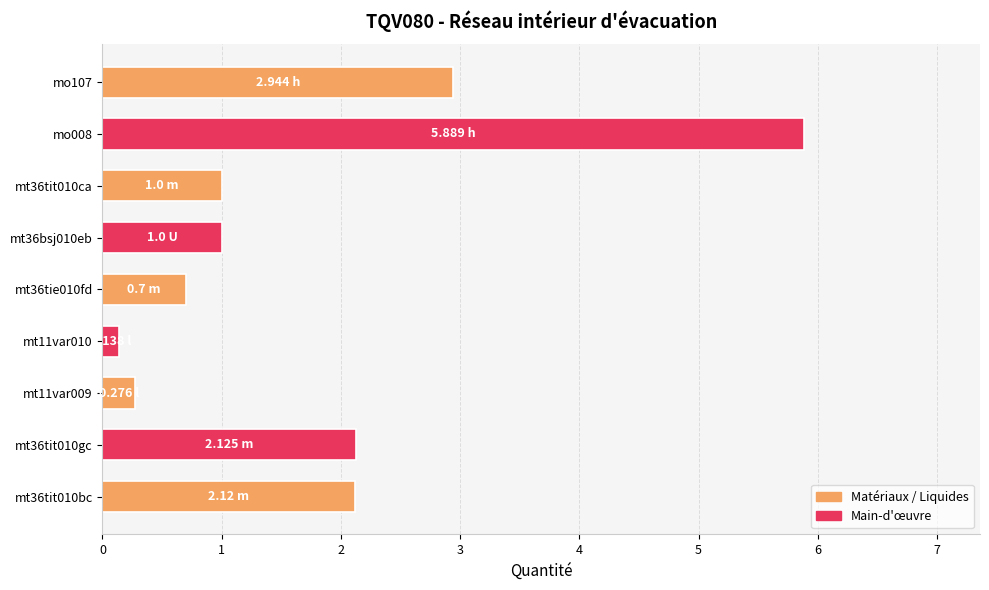

What is the difference between the maximum and minimum values?

5.8